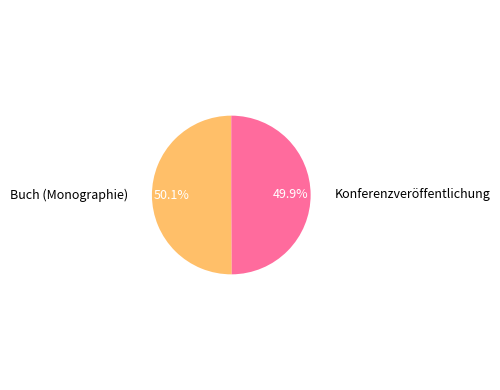

How much of the chart is everything except Buch (Monographie)?

49.9%